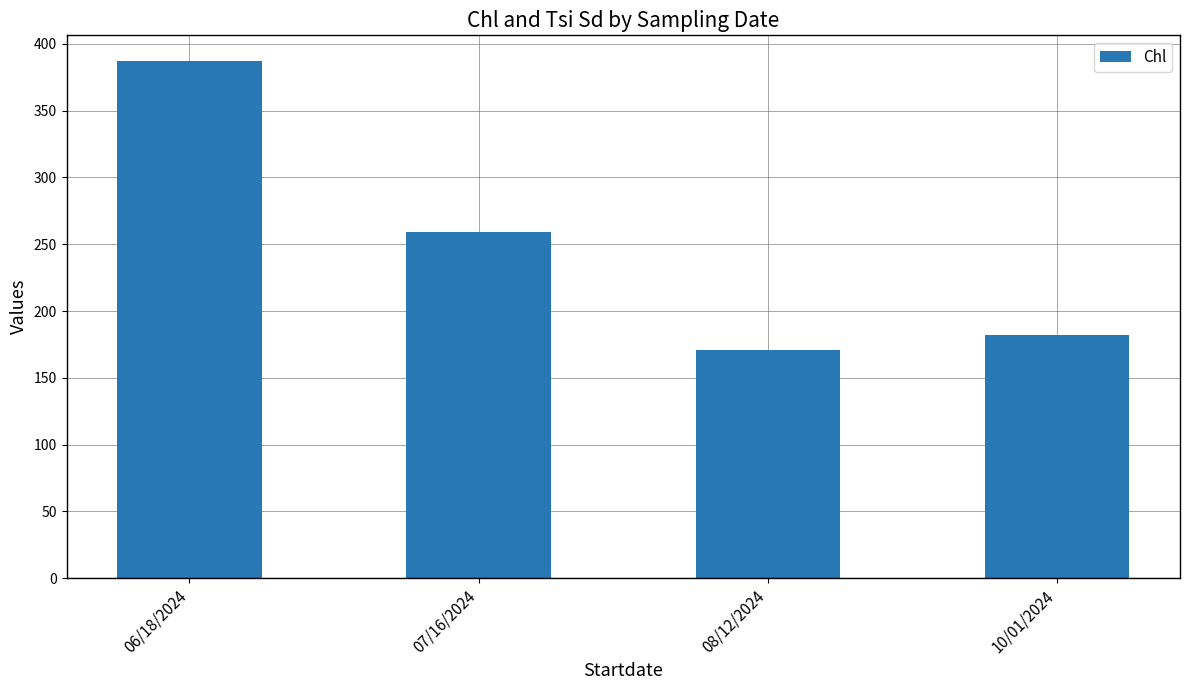

Reading right to left, what are all the values shown in this chart?

182	171	259	387